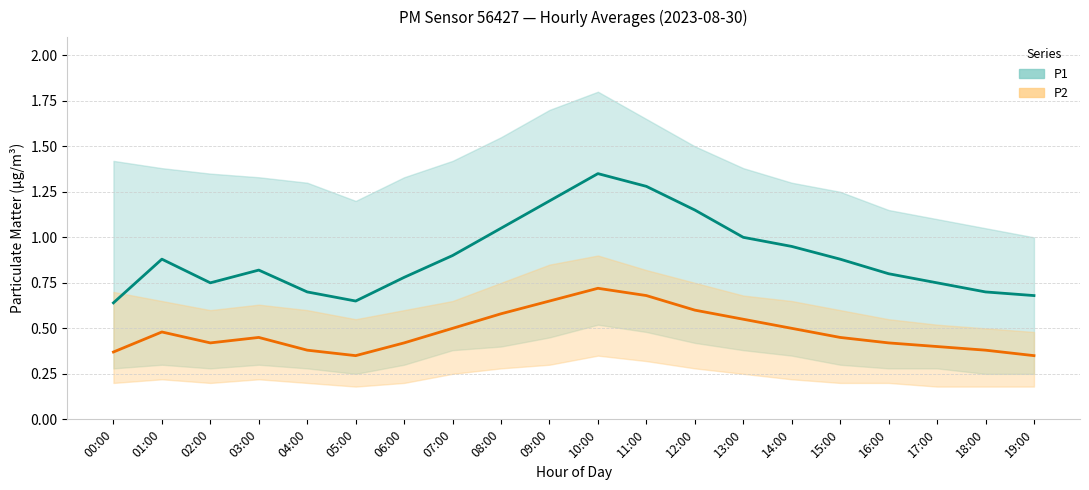

True or false: P2_upper has a value of 1.2 at 00:00.

False